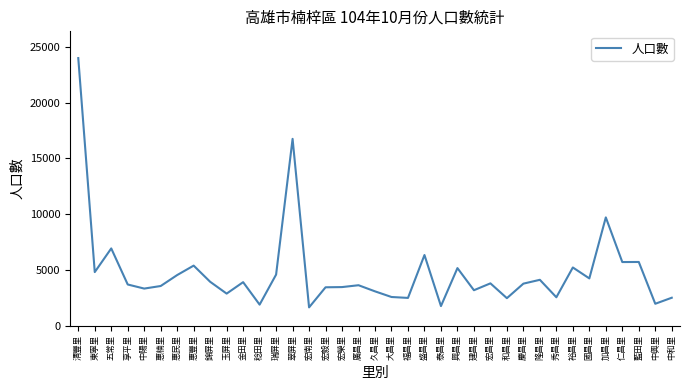

The chart shows a value of 5648 at 慶昌里. True or false?

False